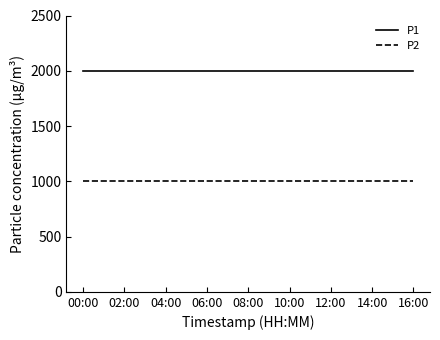

True or false: P2 and P1 intersect in this chart.

False